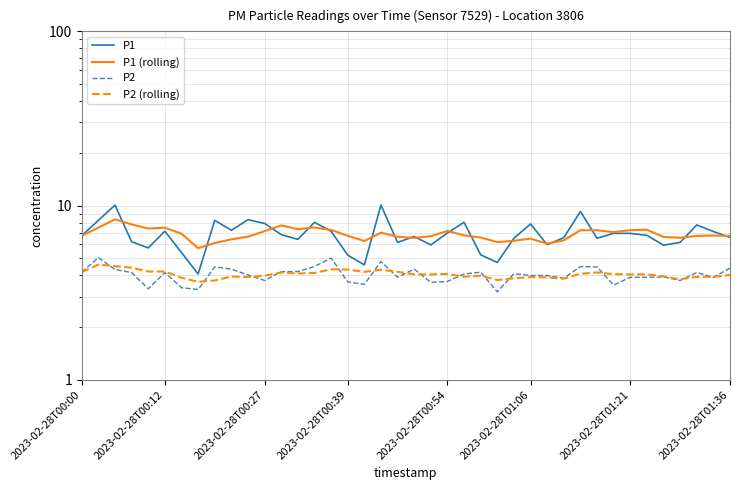

Rank the series at 38 from highest to lowest value.

P1, P1 (rolling), P2 (rolling), P2